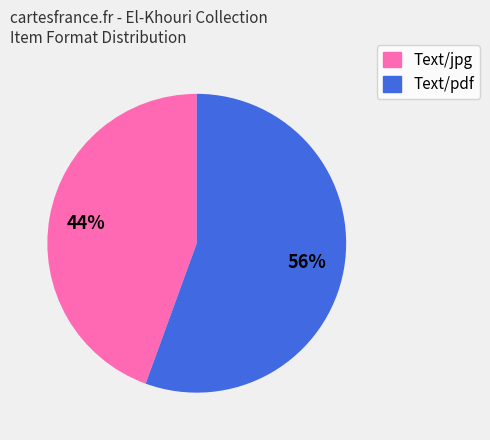

Approximately how many times larger is the value at Text/jpg compared to Text/pdf?

0.8